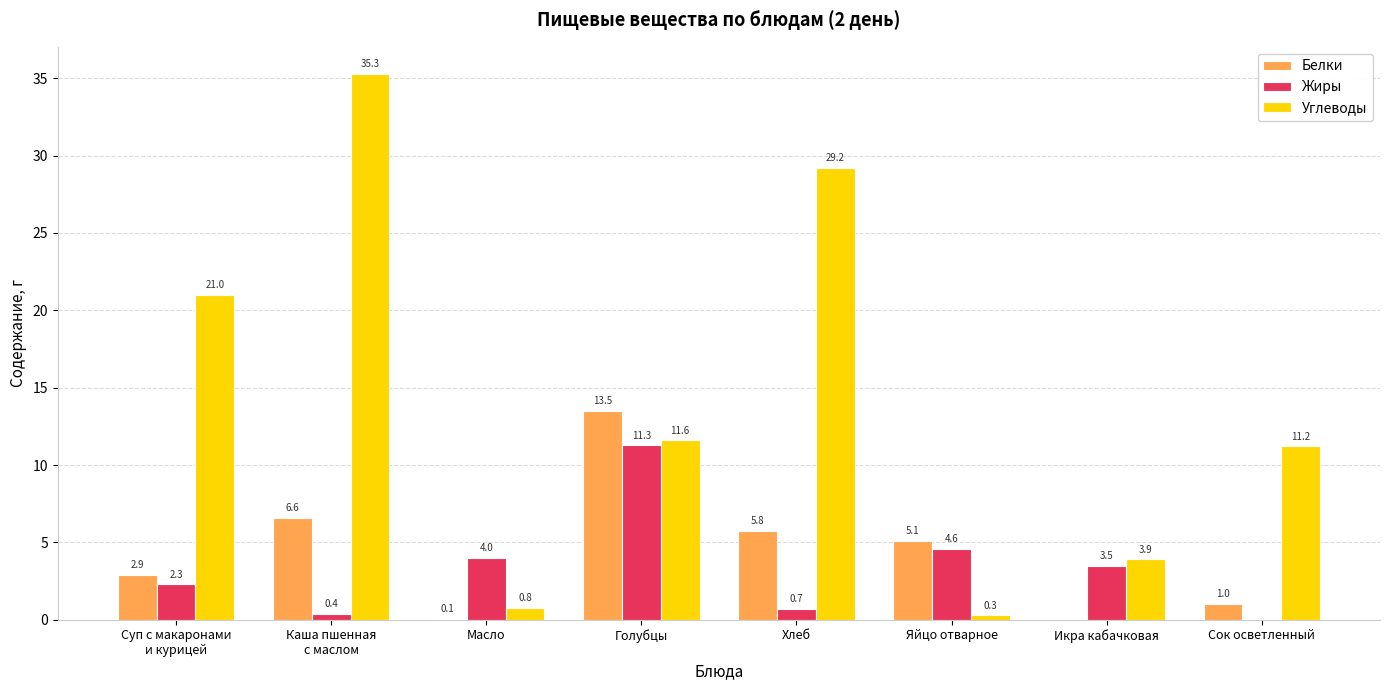

What is the total value across all series at Хлеб?

35.7